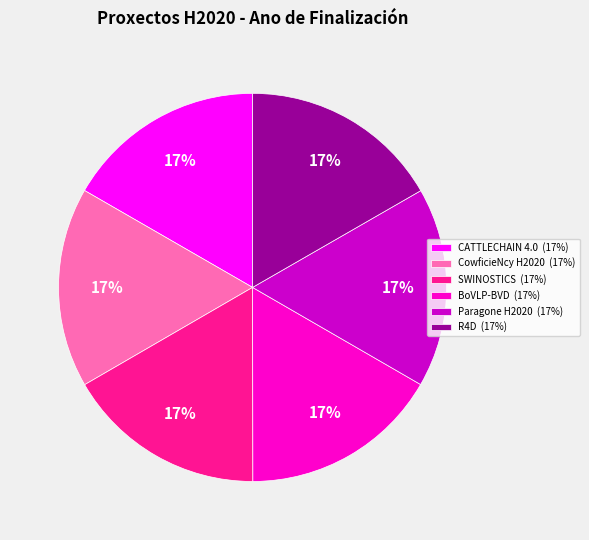

To the nearest percent, what is the combined percentage of CowficieNcy H2020 and R4D?

33%